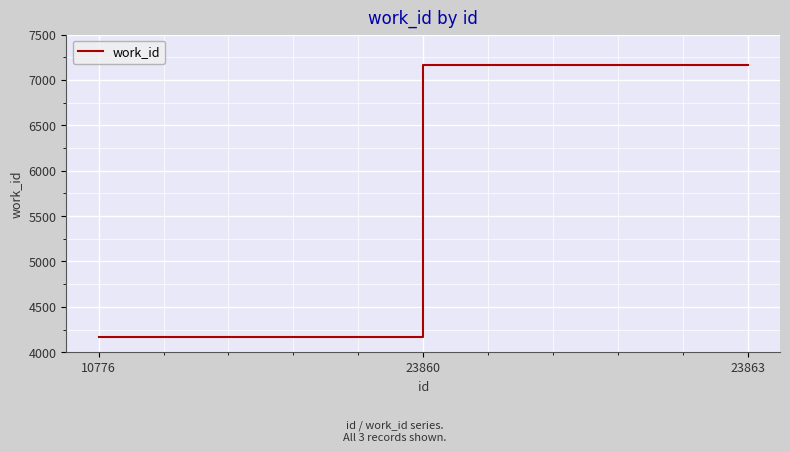

What is the sum of the values at 23860 and 10776?

11334